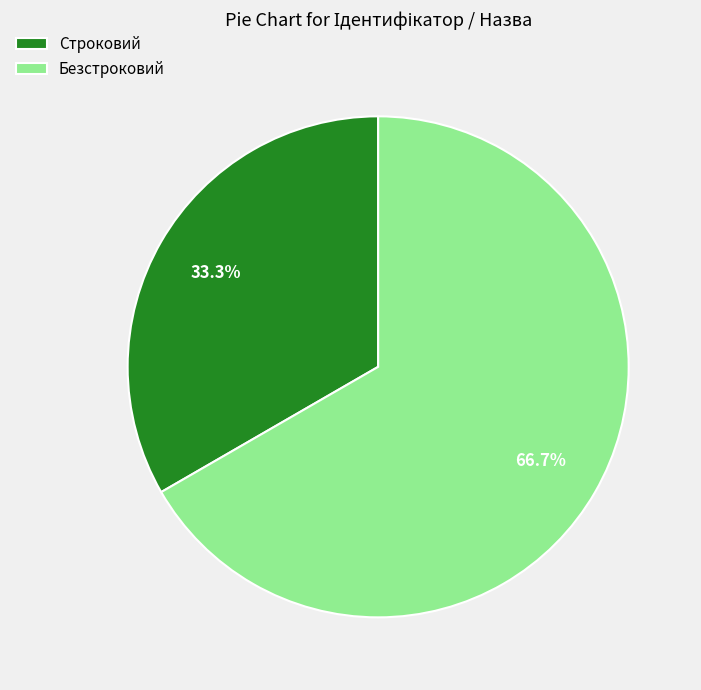

The Строковий slice represents 33% of the pie. True or false?

True